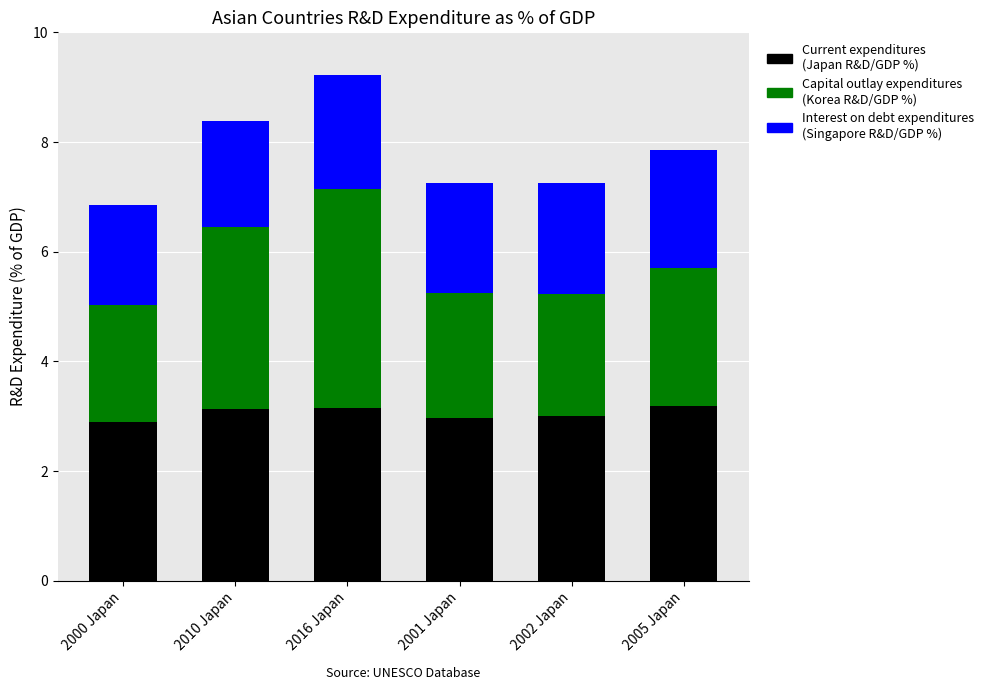

What is the total value across all series at 2005 Japan?

7.9